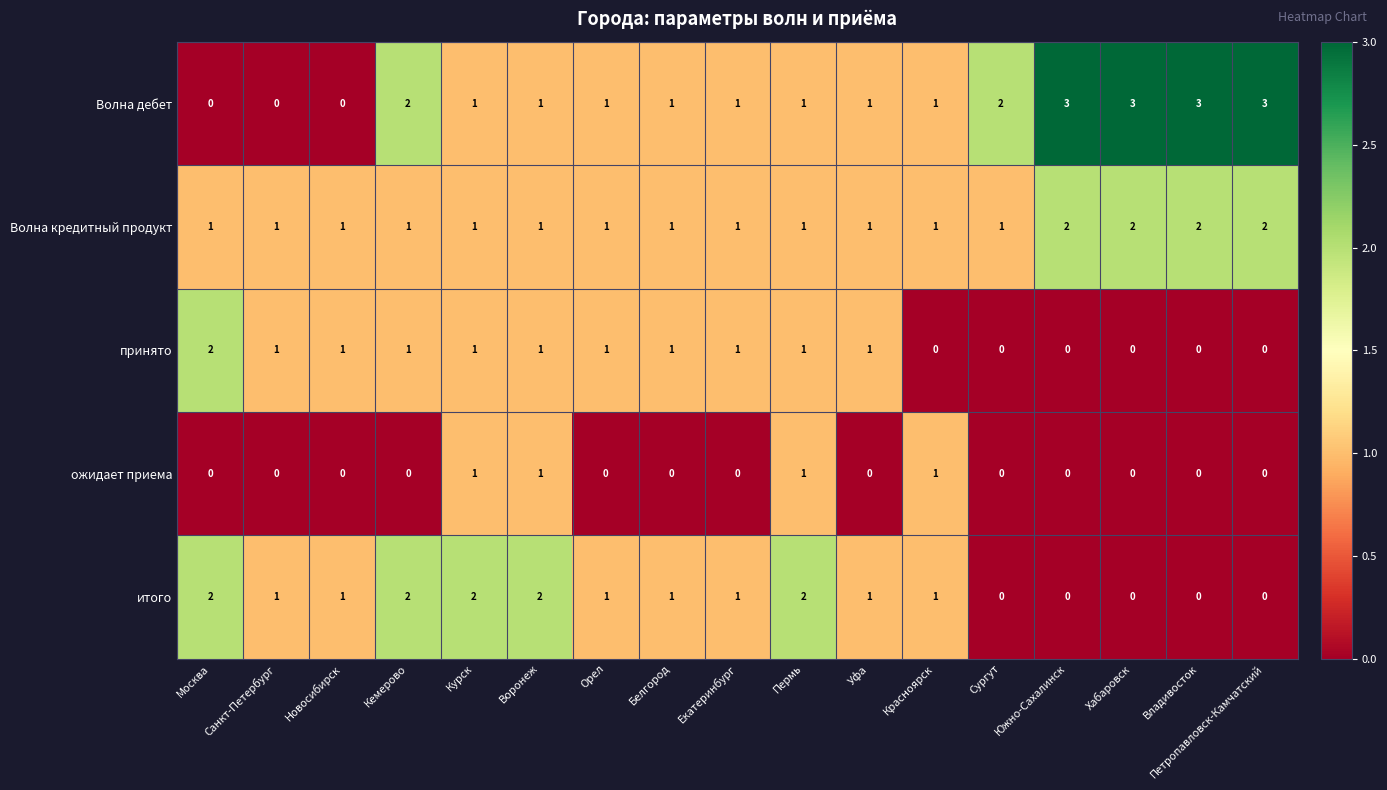

What is the greatest value displayed?

3